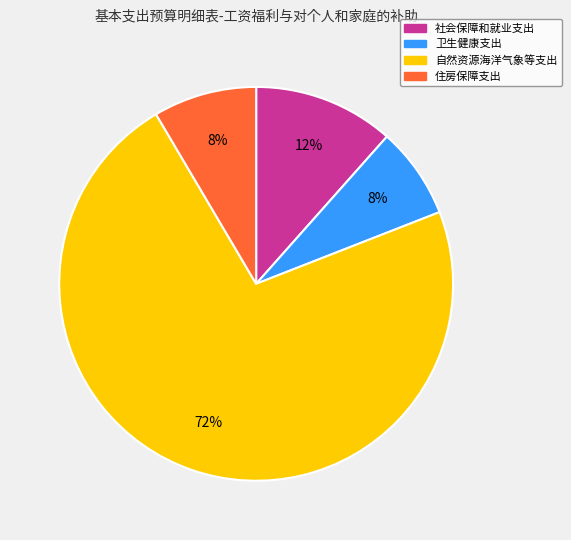

The 自然资源海洋气象等支出 slice represents 72% of the pie. True or false?

True